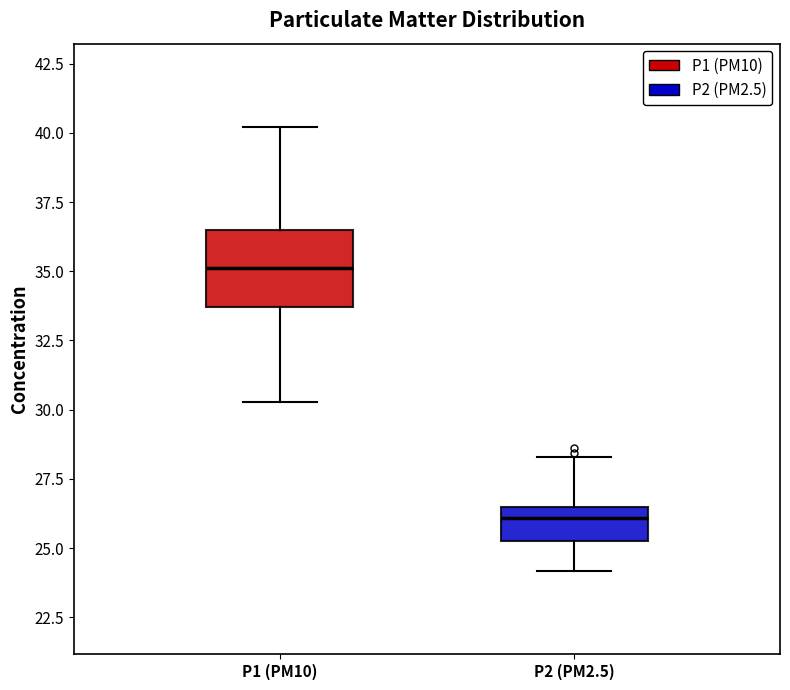

Which box is the tallest, from its lower edge to its upper edge?

P1 (PM10)